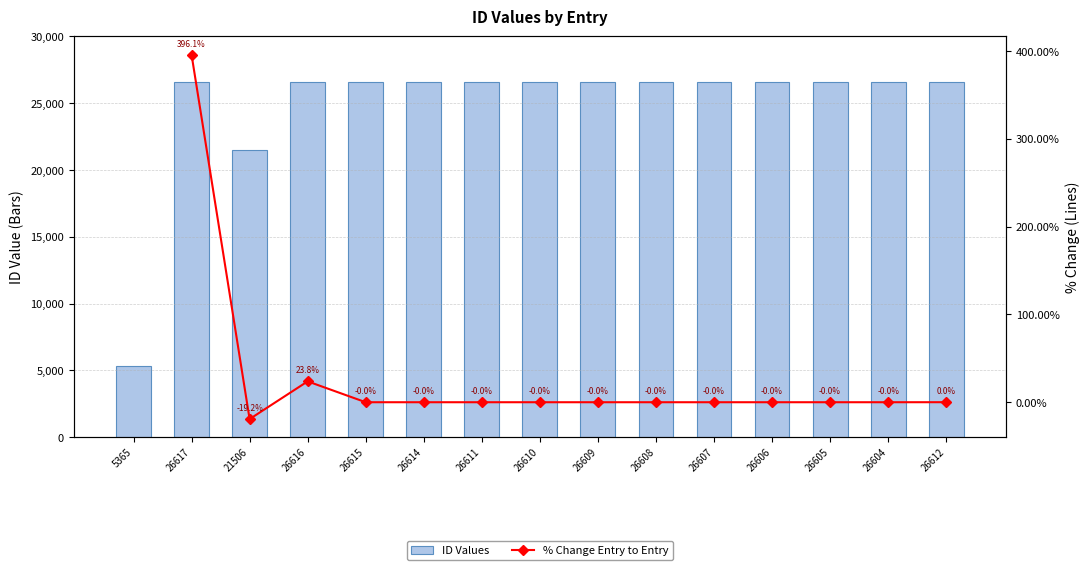

Between 26610 and 26612, which is larger?

26612